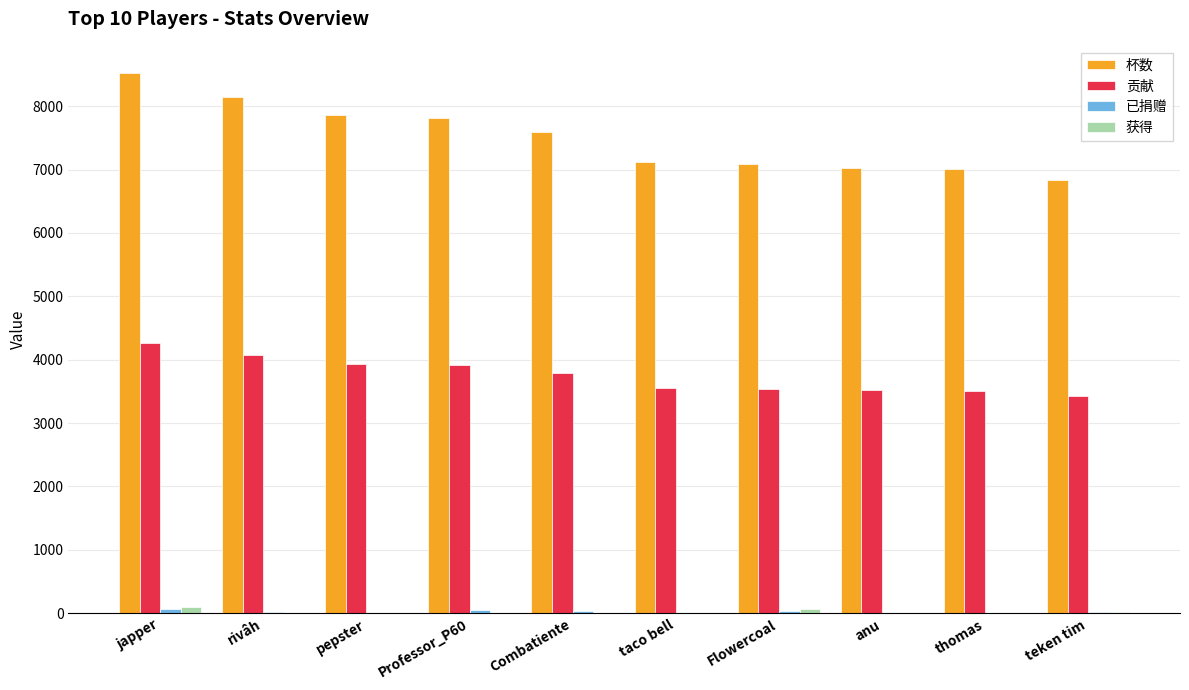

True or false: 杯数 has a value of 8527 at japper.

True